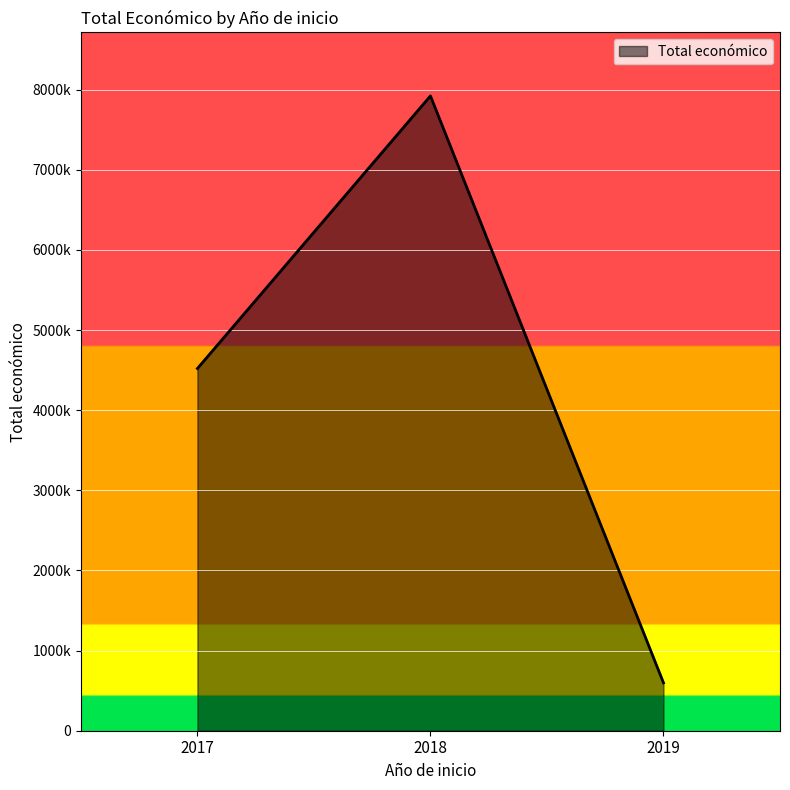

List the labels in order of value, smallest first.

2019, 2017, 2018